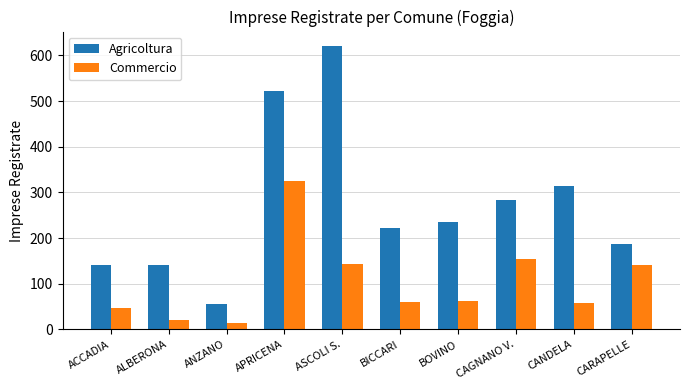

Which series changed the most between BOVINO and CANDELA?

Agricoltura